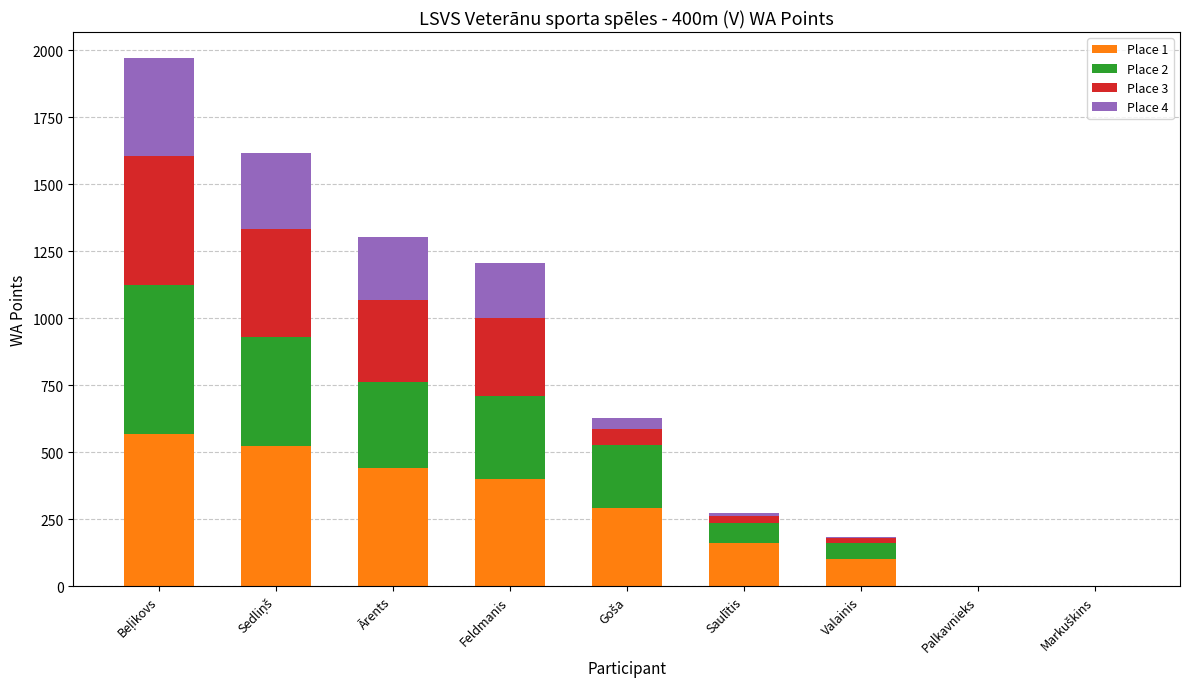

What is the total value across all series at Feldmanis?

1206